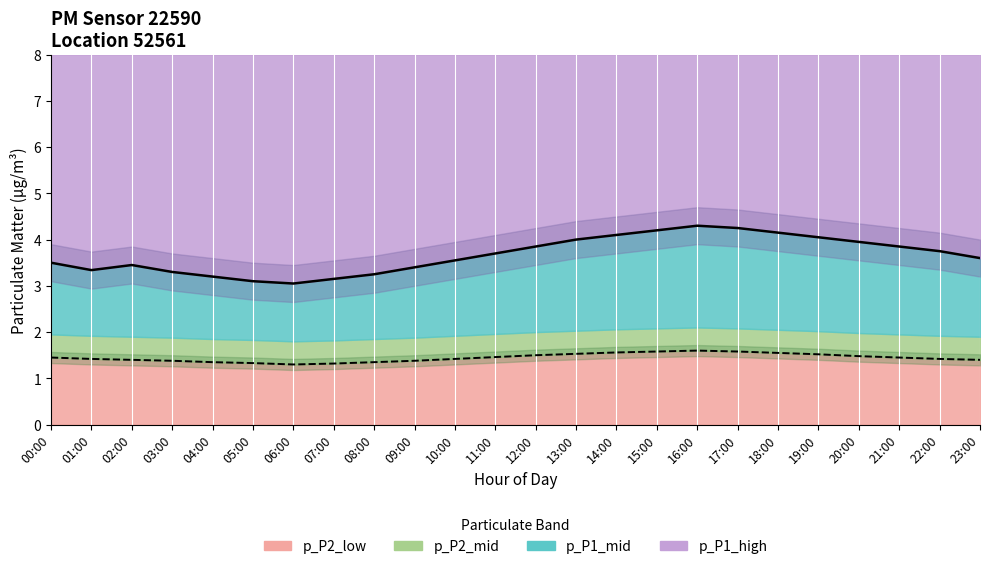

True or false: P2 and P1 intersect in this chart.

False